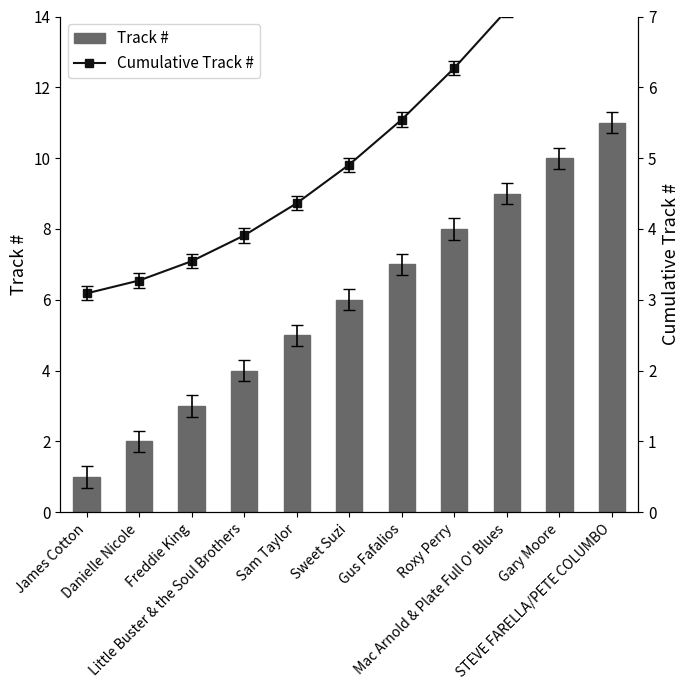

Between STEVE FARELLA/PETE COLUMBO and Gus Fafalios, which is larger?

STEVE FARELLA/PETE COLUMBO